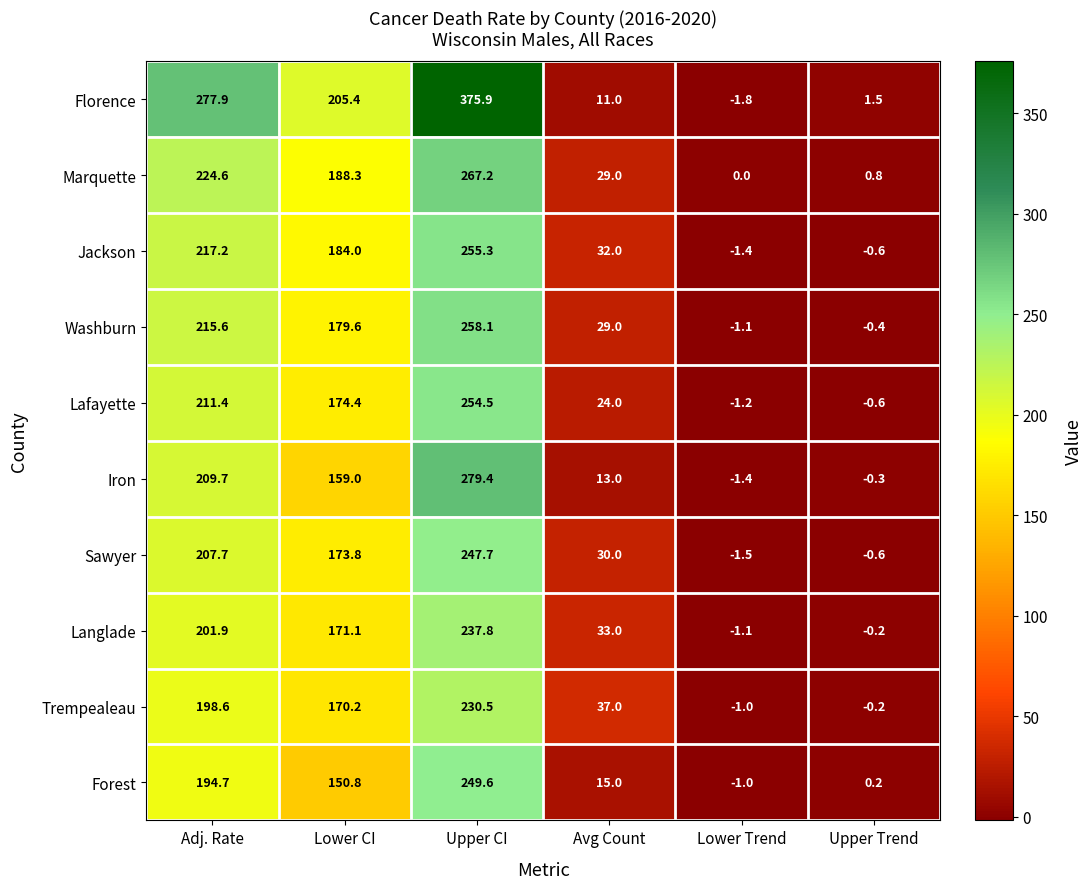

Count the number of data series in this chart.

10